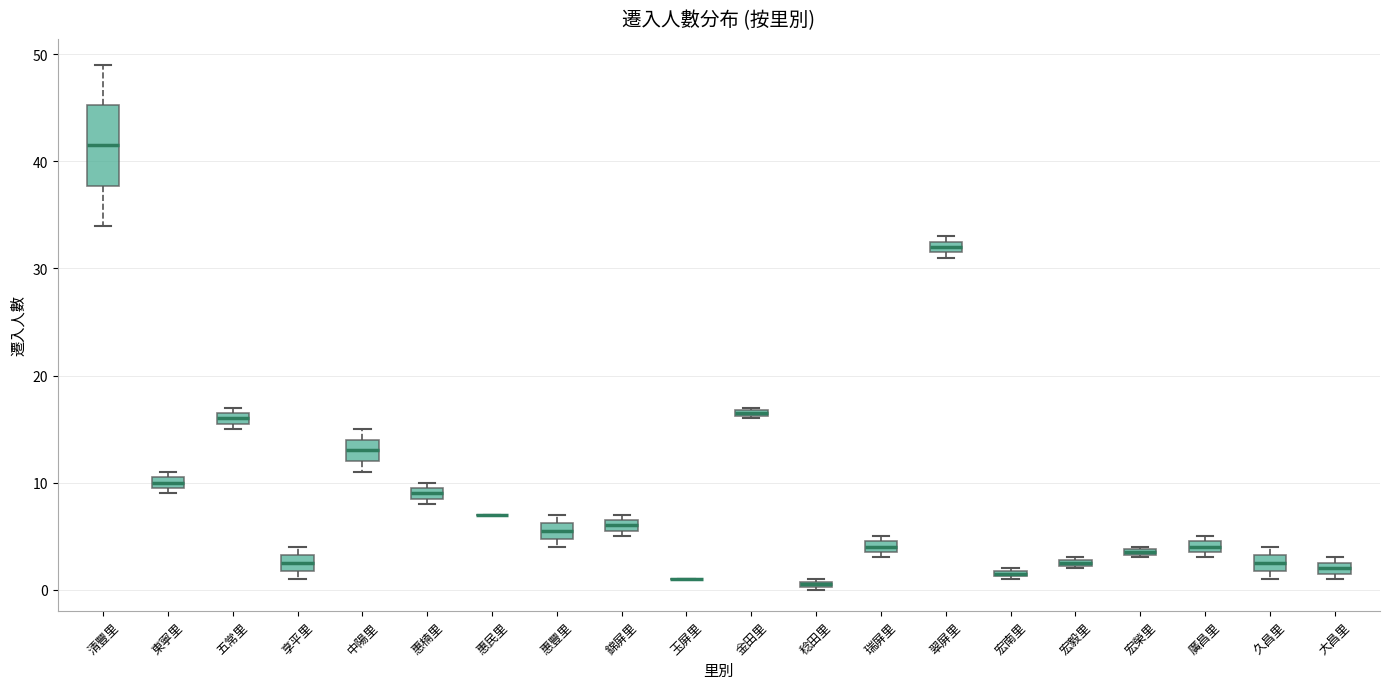

Where is the lower edge of the box for 宏南里 on the y-axis? The values are not printed on the chart, so give them approximately, as read against the axis.

1